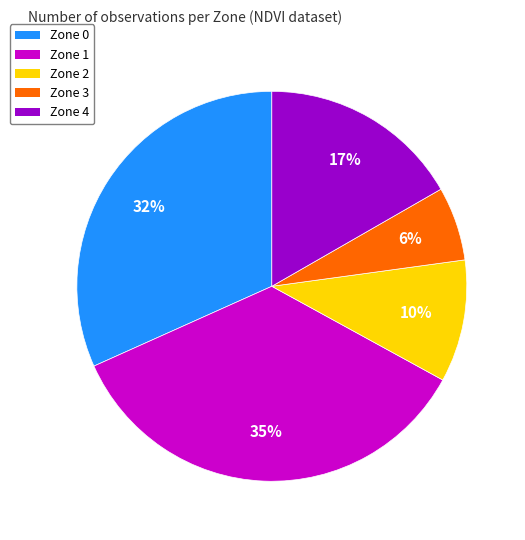

To the nearest percent, what is the difference between the largest and smallest slice percentages?

29%